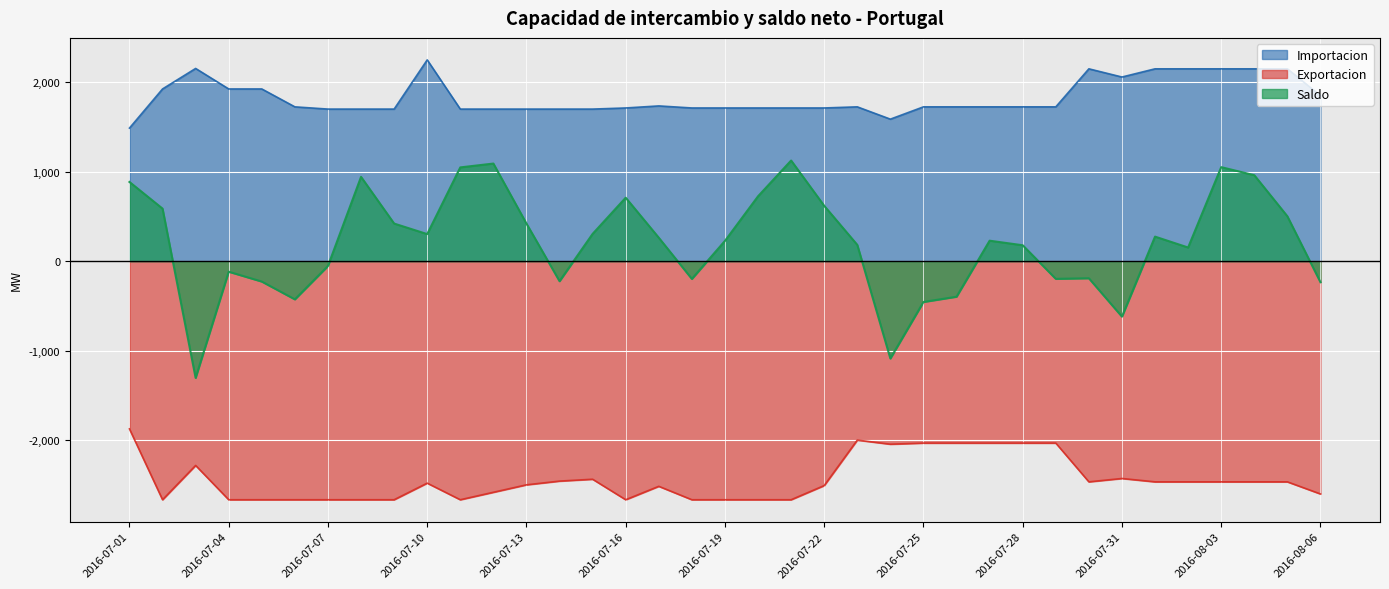

How many data points in Exportacion are less than -2481?

19